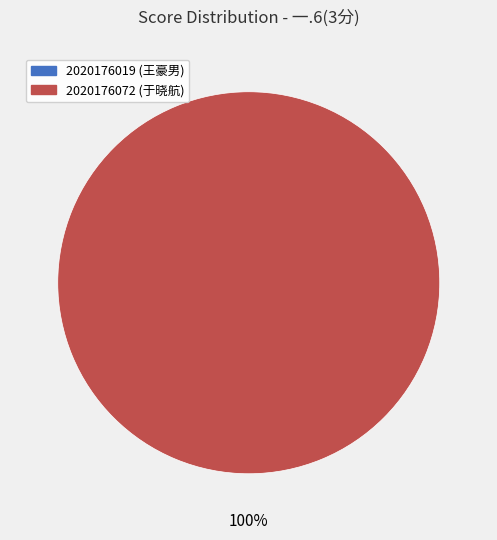

Rank the categories by value from lowest to highest.

2020176019, 2020176072